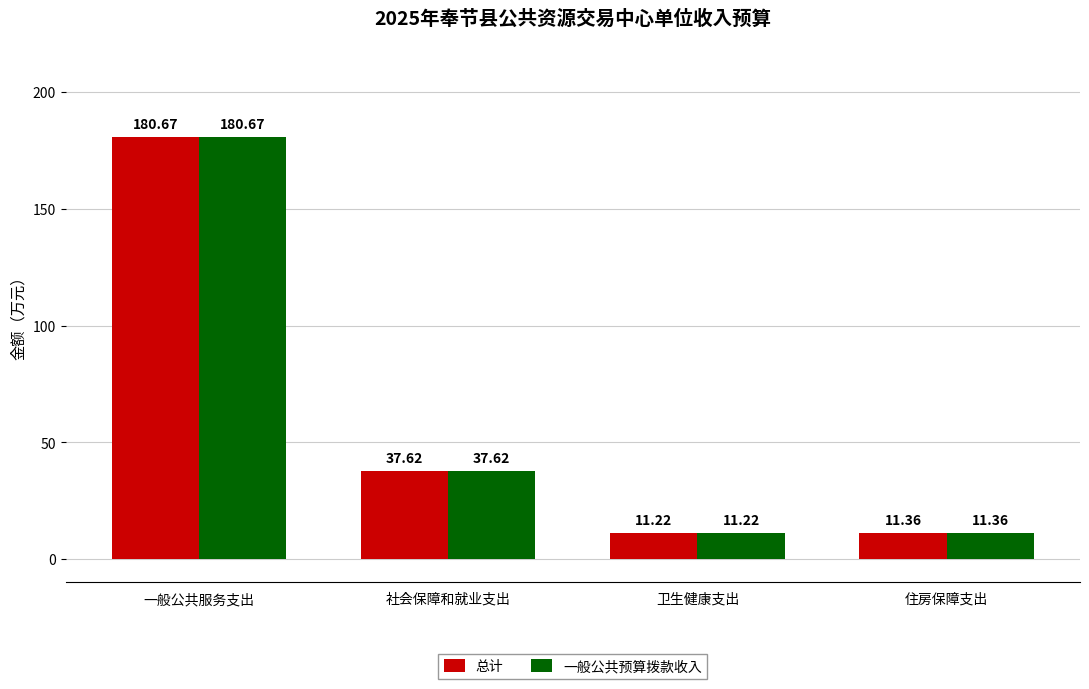

What is the maximum value for 总计?

180.7